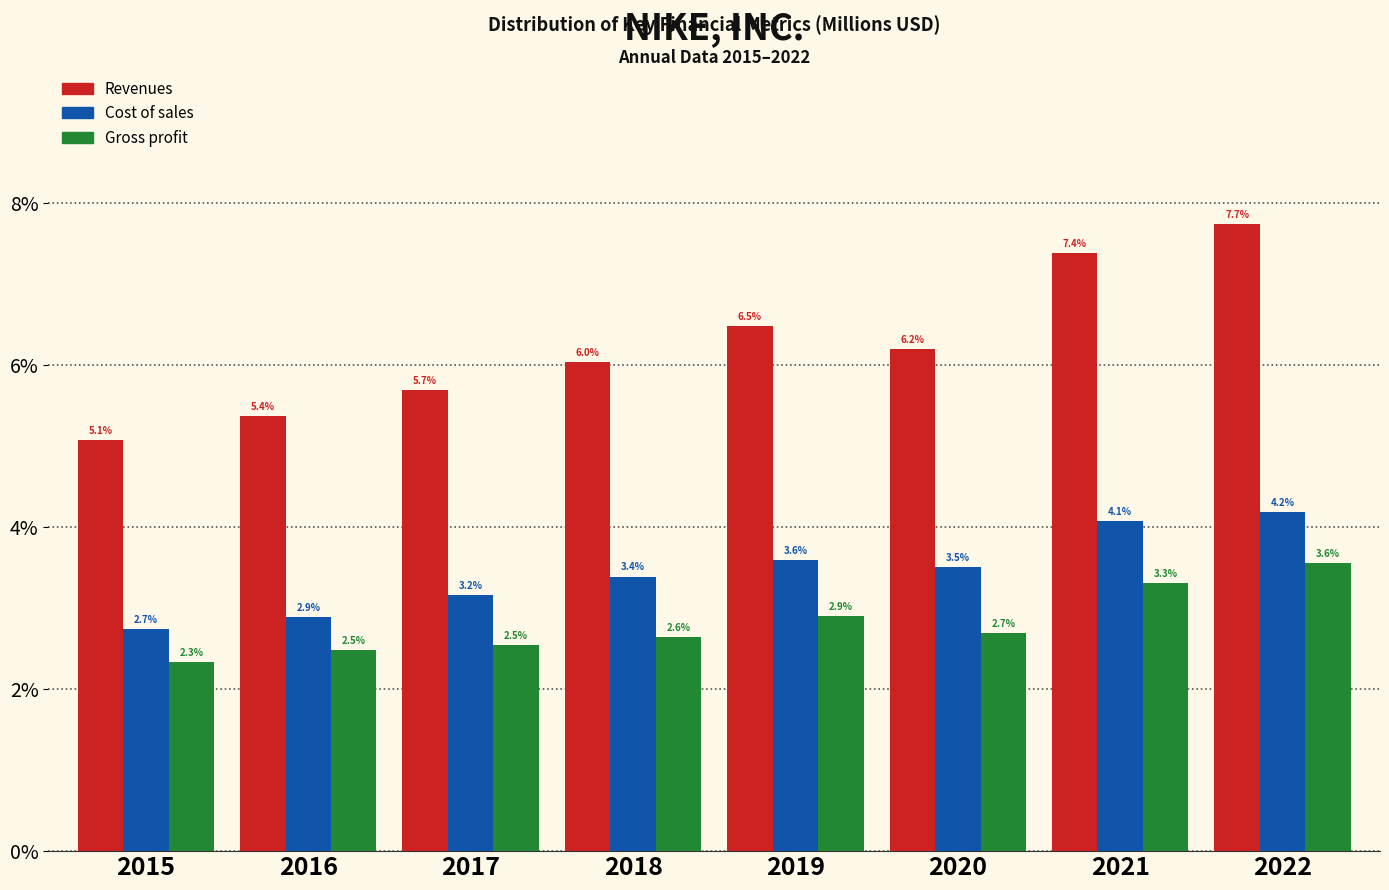

Reading right to left, transcribe all the data shown in this chart.

Revenues: 7.7	7.4	6.2	6.5	6.0	5.7	5.4	5.1
Cost of sales: 4.2	4.1	3.5	3.6	3.4	3.2	2.9	2.7
Gross profit: 3.6	3.3	2.7	2.9	2.6	2.5	2.5	2.3